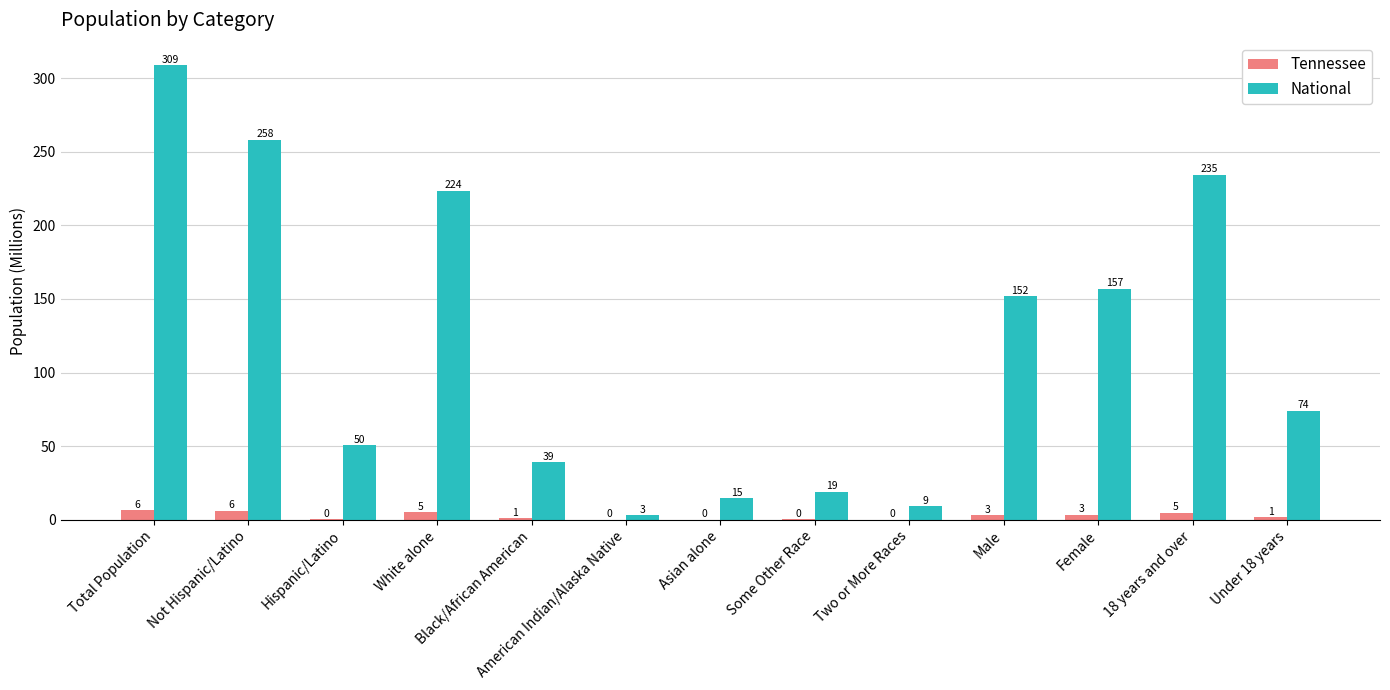

At which label does Tennessee first exceed 1?

Total Population